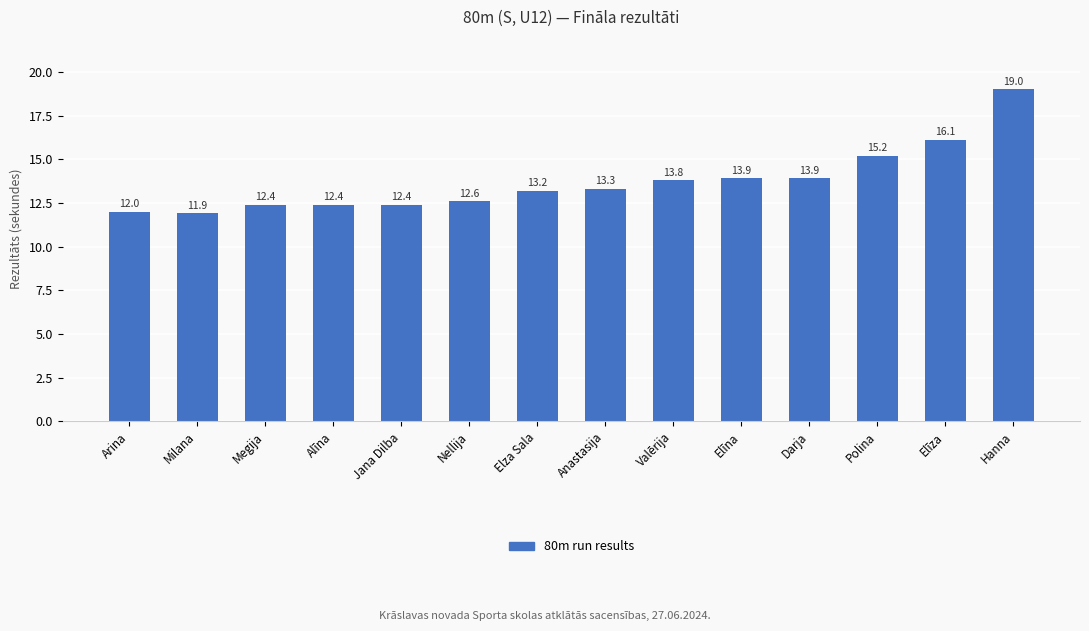

What is the label of the 12th bar from the right?

Megija